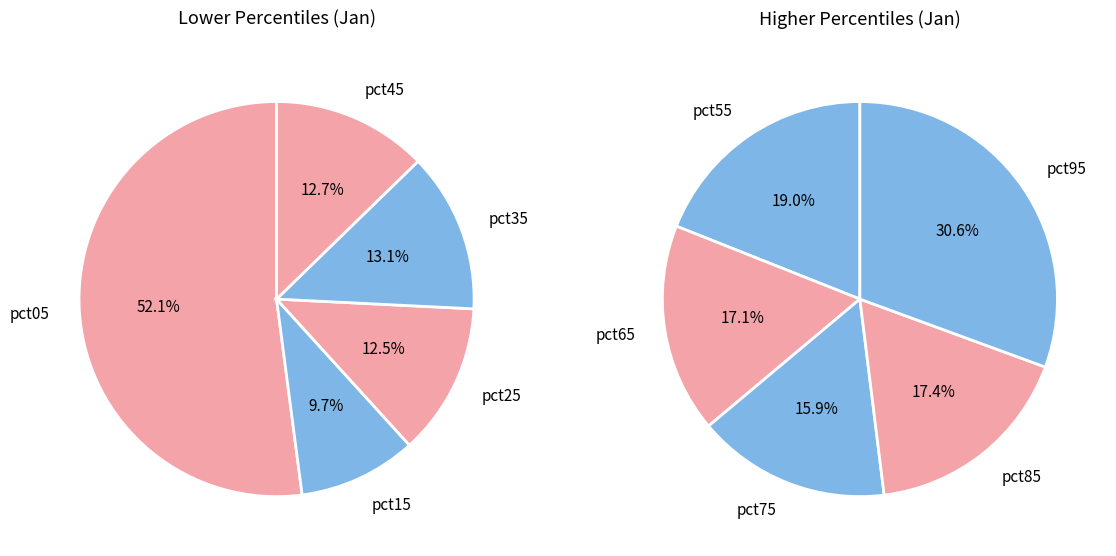

Which slice is the largest?

pct05